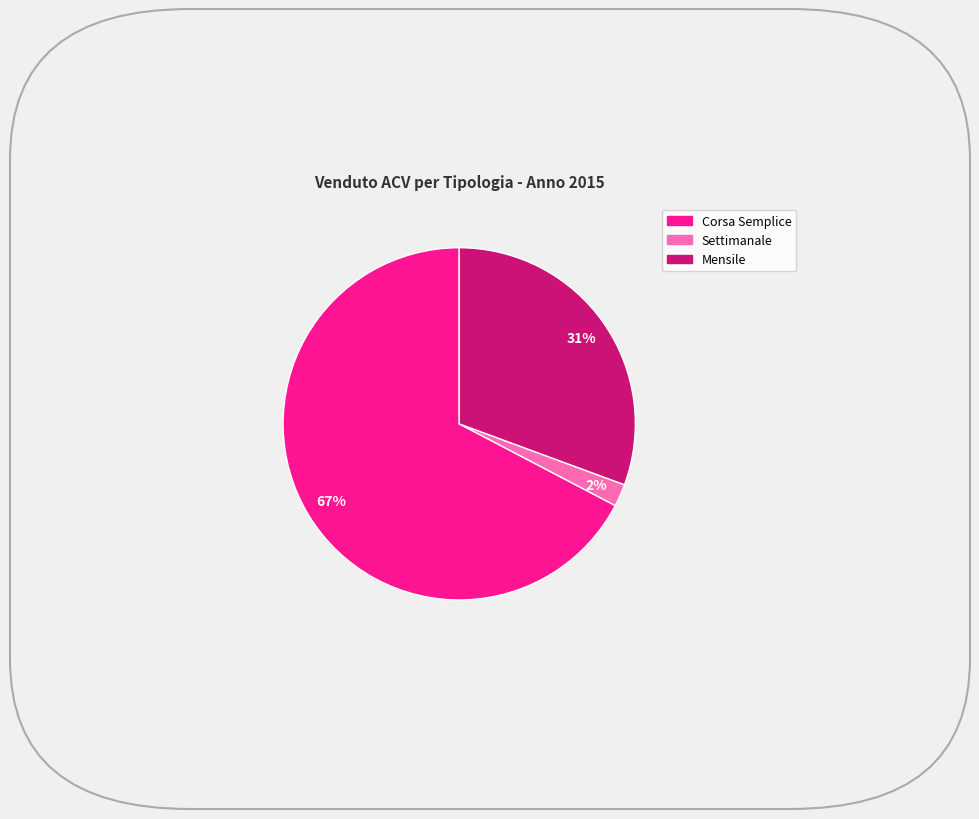

Which slice is the smallest?

Settimanale